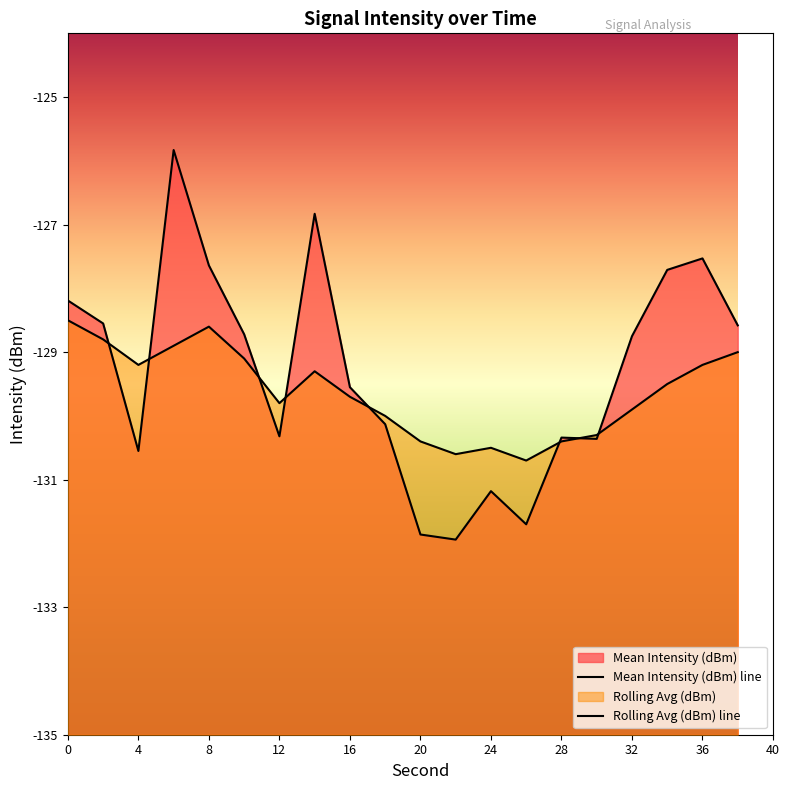

After their last crossing, which series has the higher values: Mean Intensity (dBm) or Rolling Avg (dBm)?

Mean Intensity (dBm)